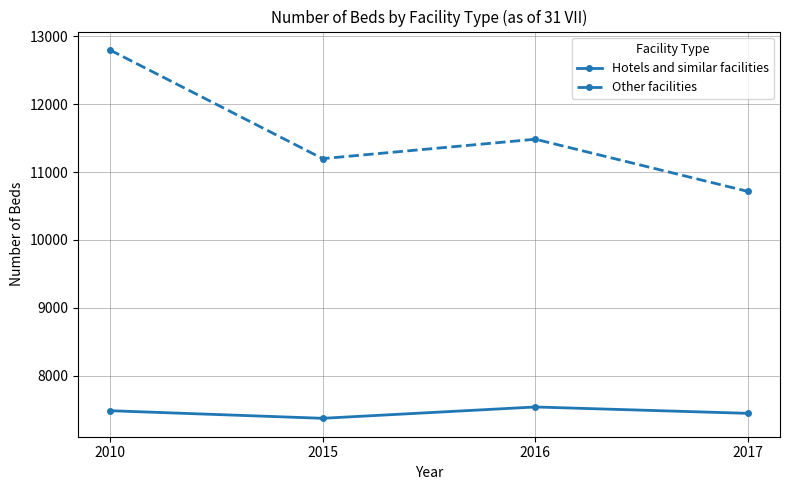

Does the chart display data point markers on the line(s)?

Yes